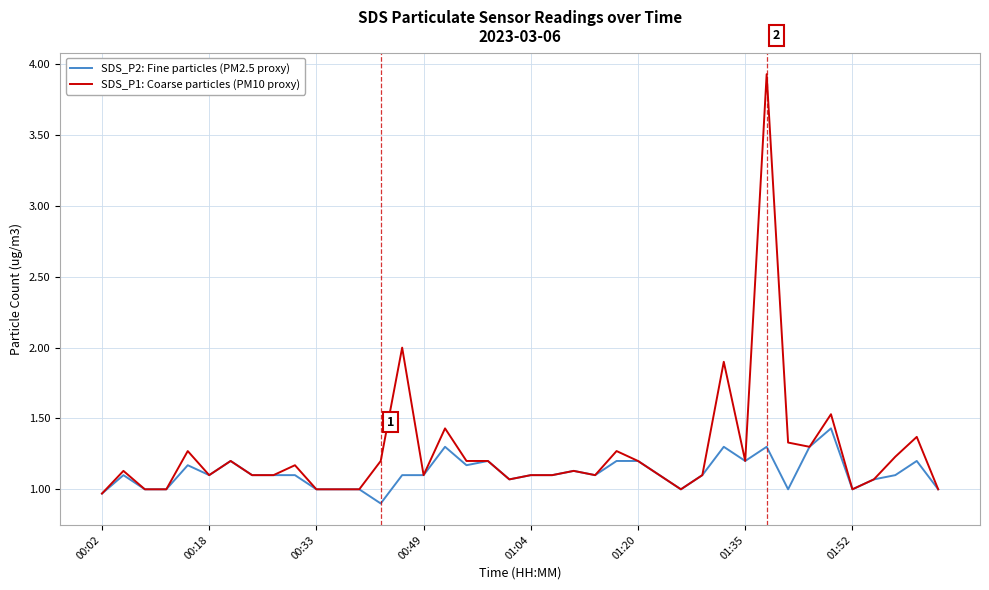

Does the chart have visible grid lines?

Yes